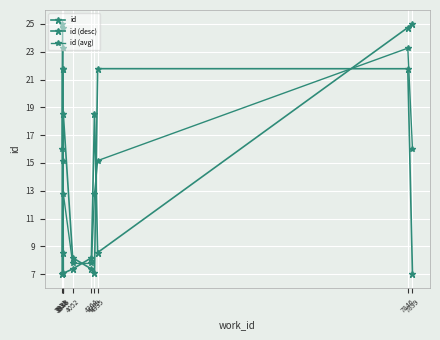

What is the difference between the id values at 7899 and 3938?

3.2